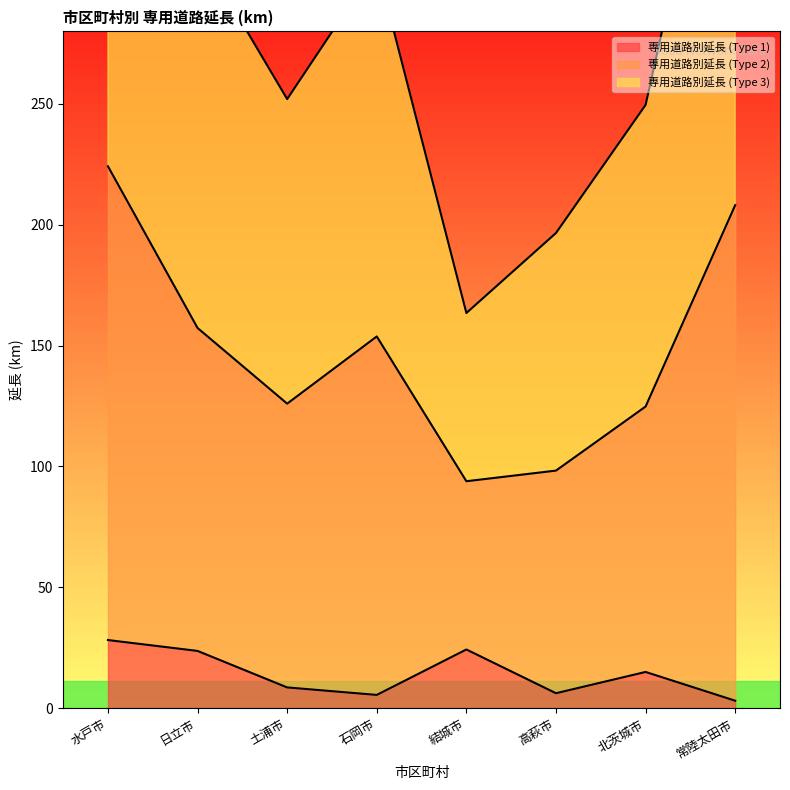

Which category has the lowest value across all series?

常陸太田市